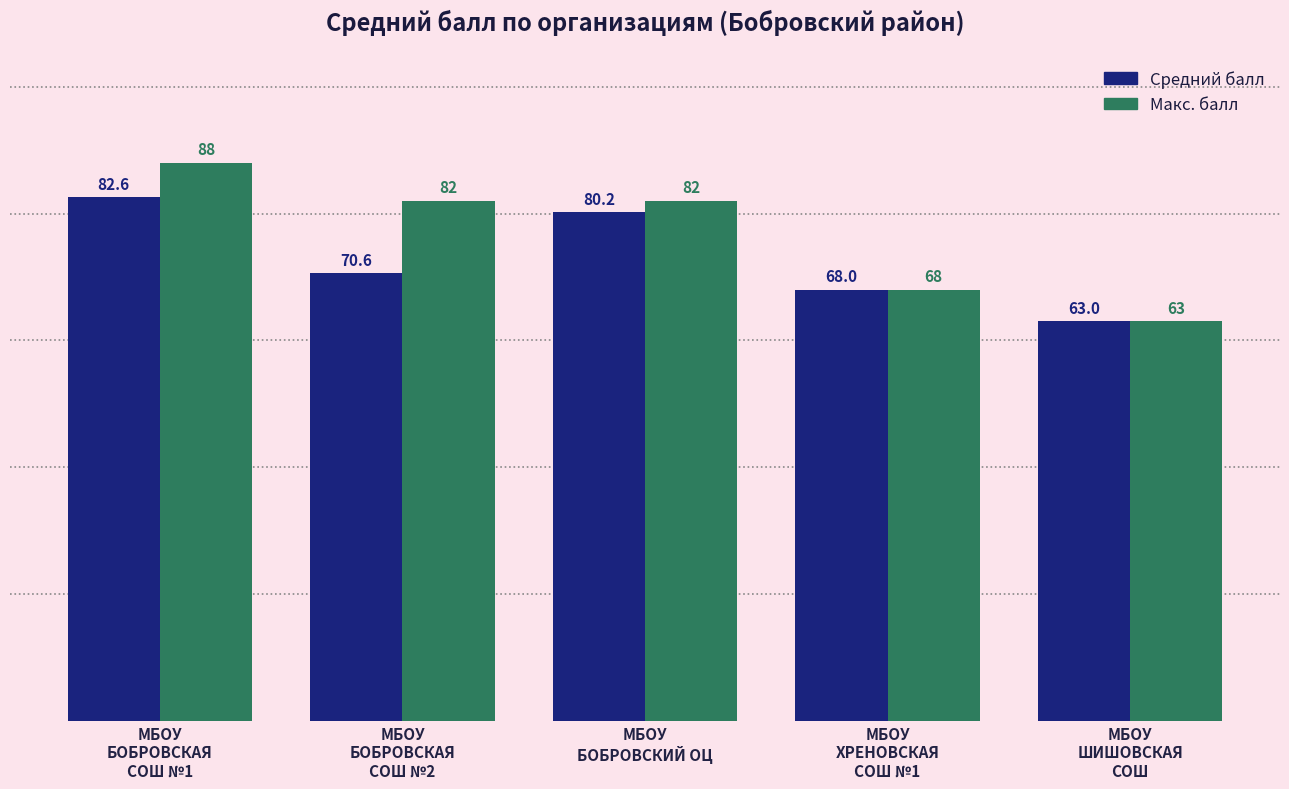

What is the greatest value displayed?

88.0